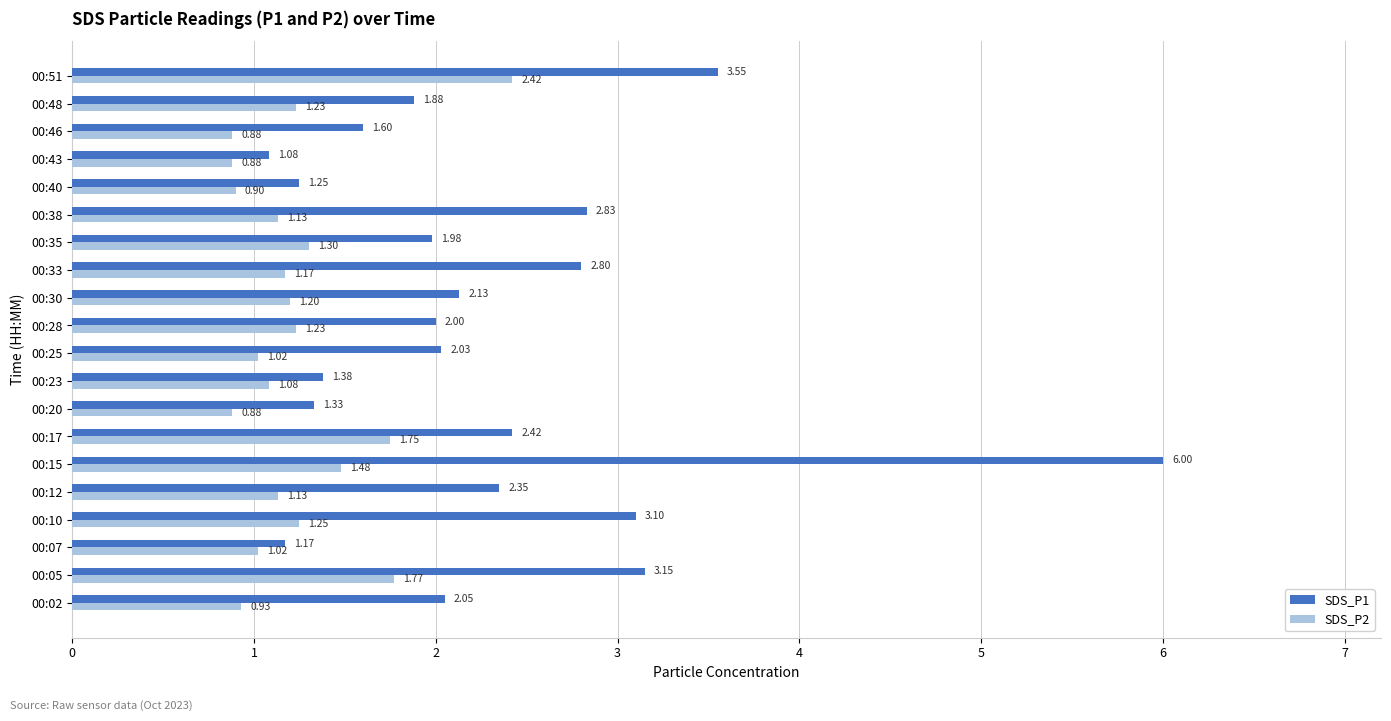

Rank the series by their average value, from lowest to highest.

SDS_P2, SDS_P1